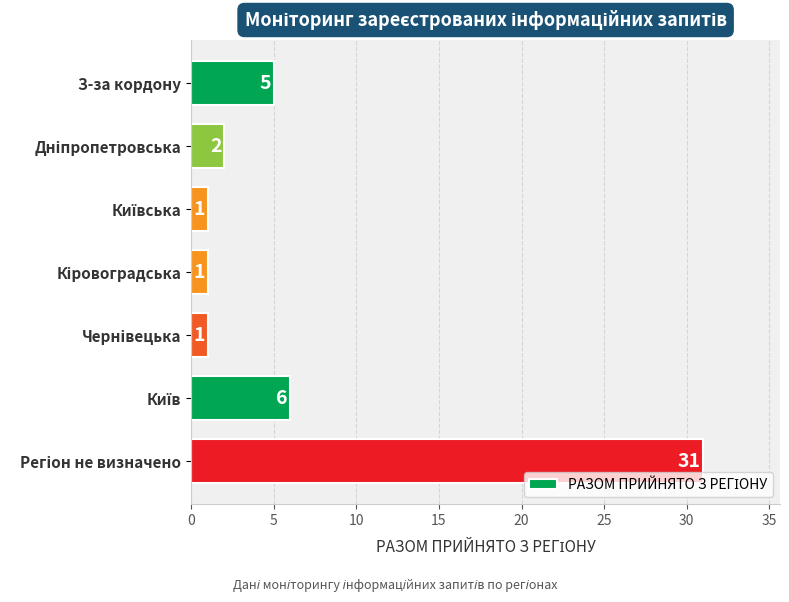

What is the label of the 1st bar from the top?

З-за кордону